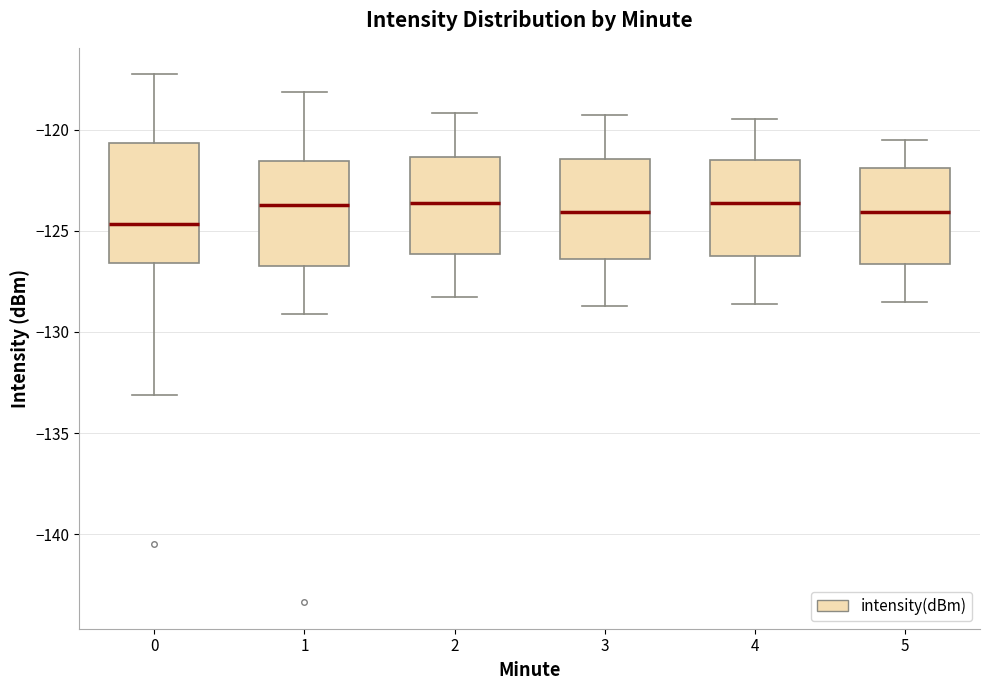

Comparing the boxes themselves (not the whiskers), which one is the tallest?

0